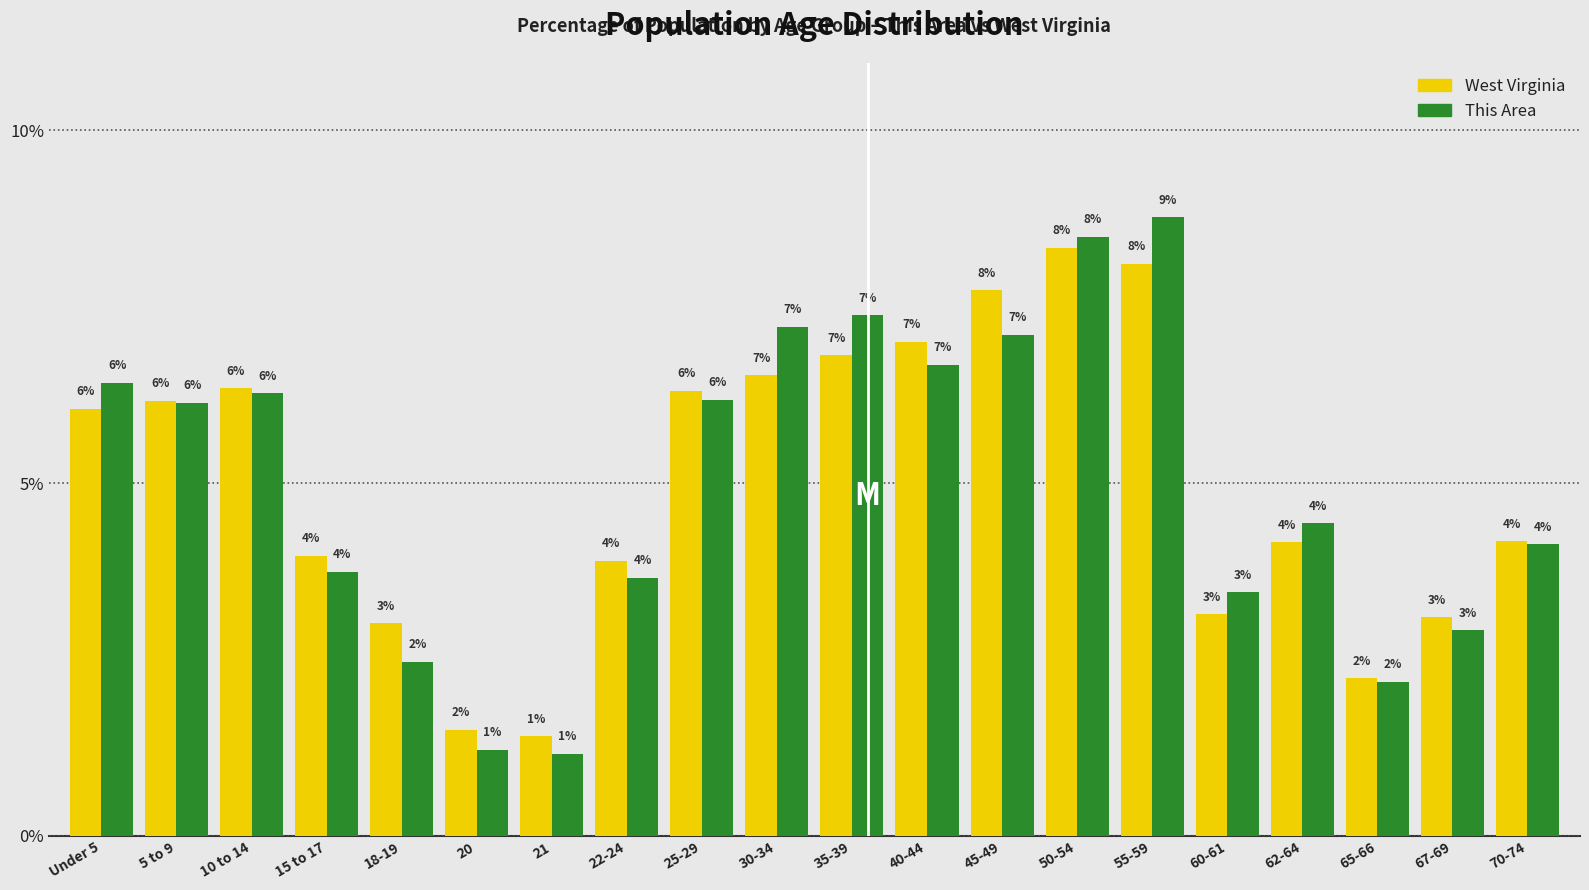

True or false: This Area has a value of 11.8 at 50-54.

False